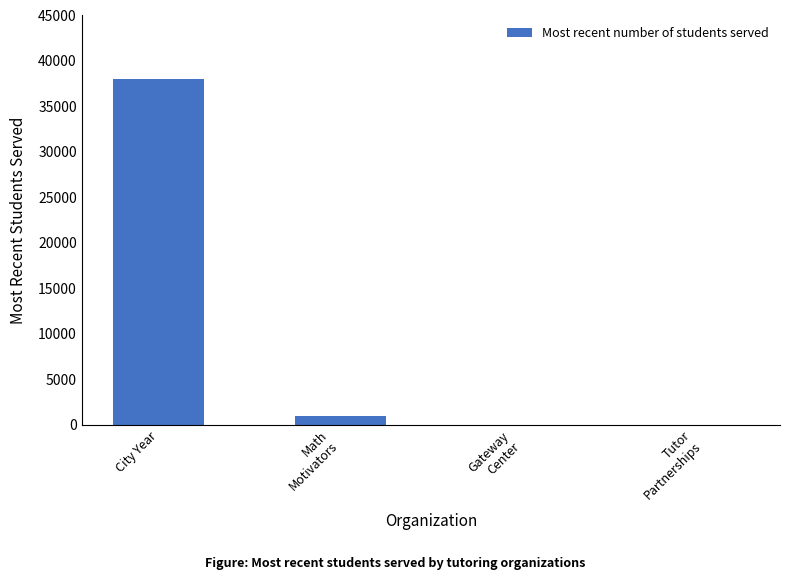

The value at City Year is 38000. True or false?

True